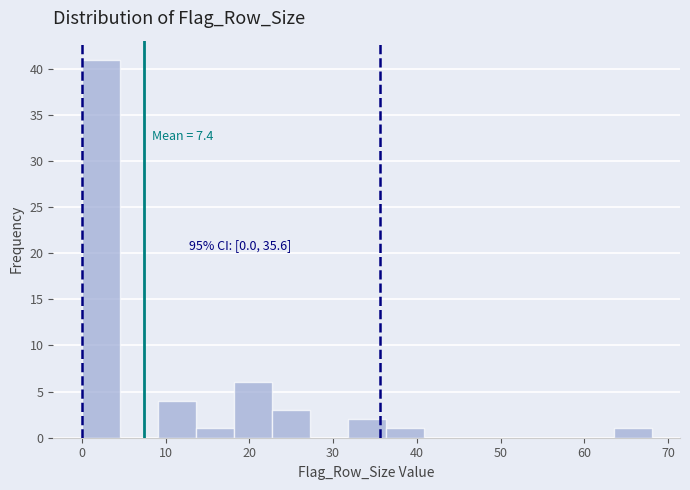

Over which range of the x-axis is the bar tallest?

0 to 5